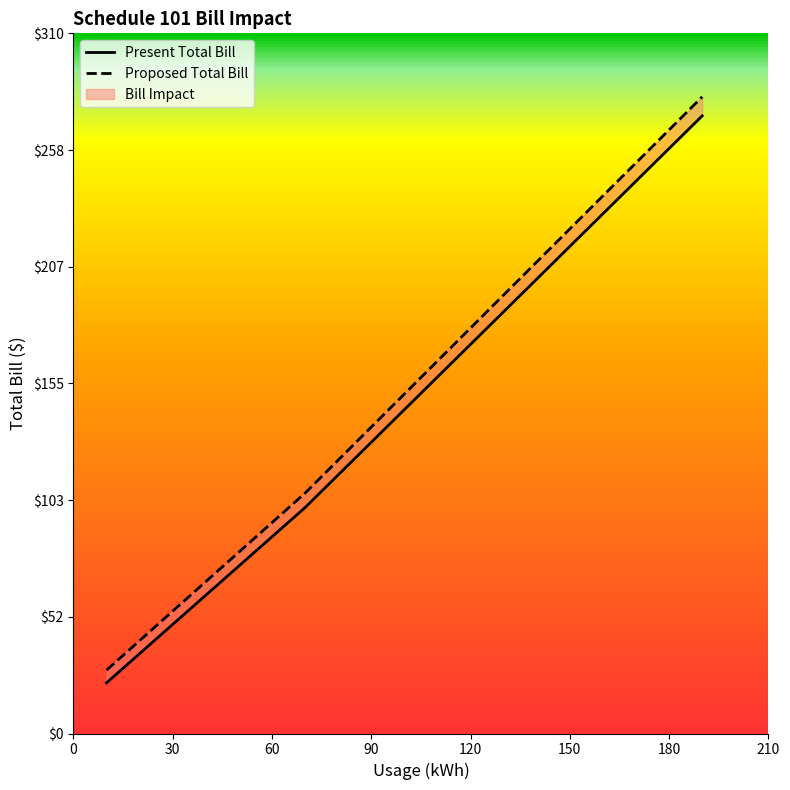

True or false: Present Total Bill and Proposed Total Bill intersect in this chart.

False